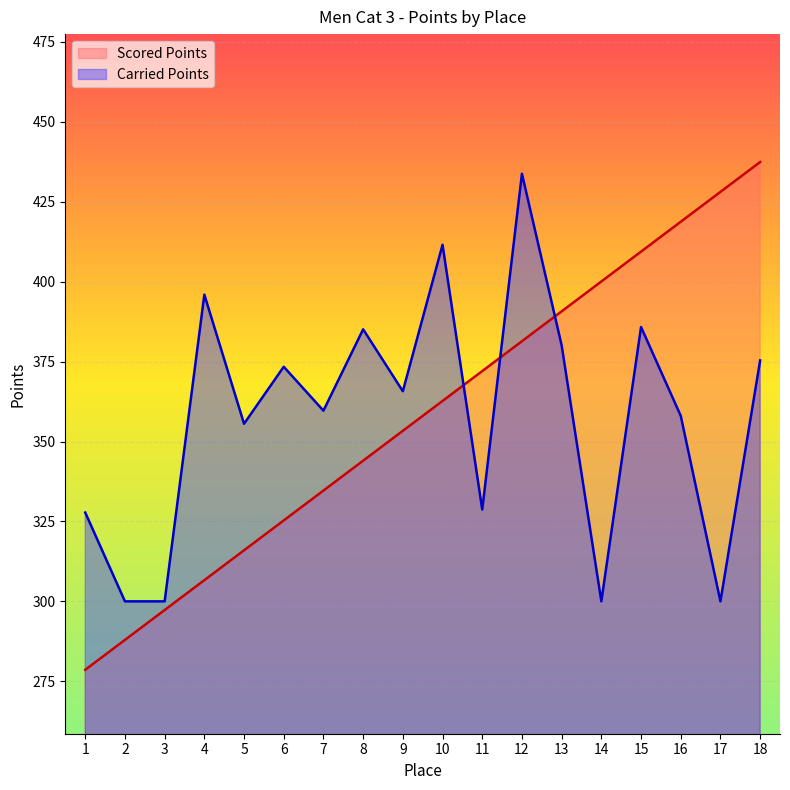

At which label is Carried Points closest to 366?

9